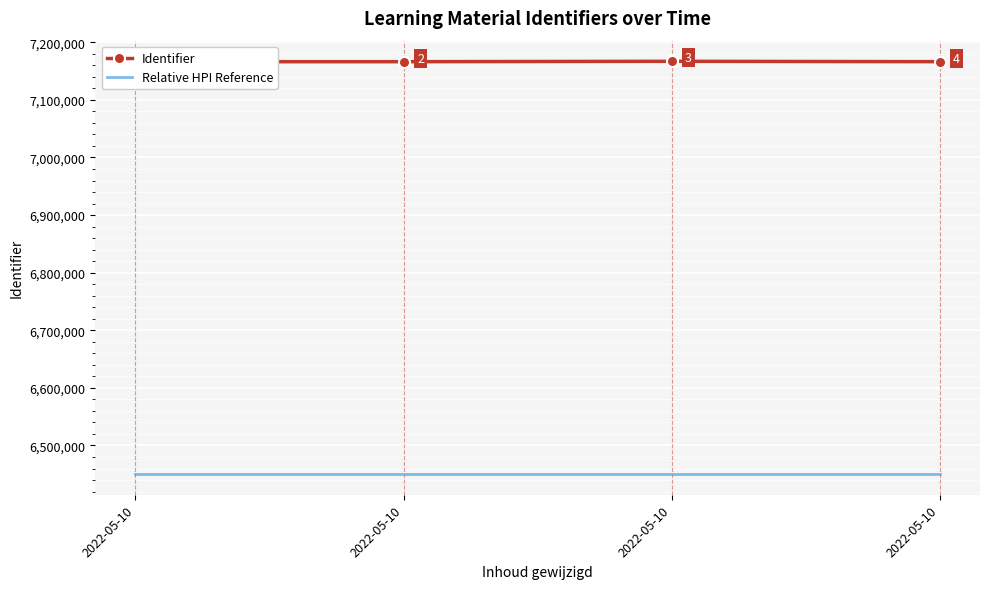

What are all the series names shown in the legend?

Identifier, Relative HPI Reference